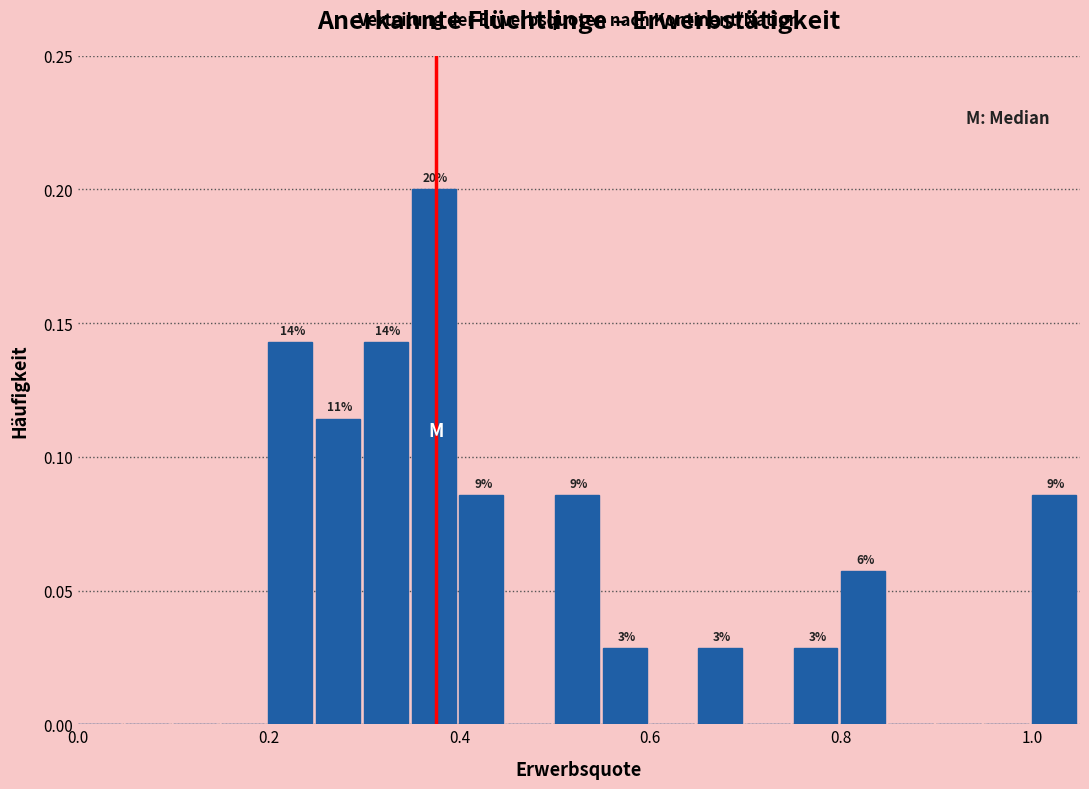

Read against the x-axis, roughly where is the centre of the tallest bar?

0.38